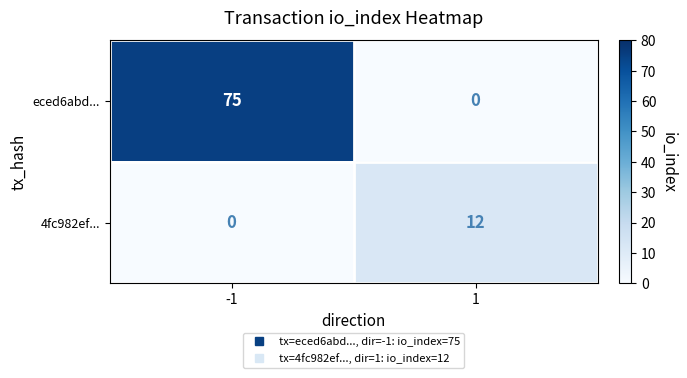

List the series in order of their peak value, lowest first.

4fc982ef..., eced6abd...